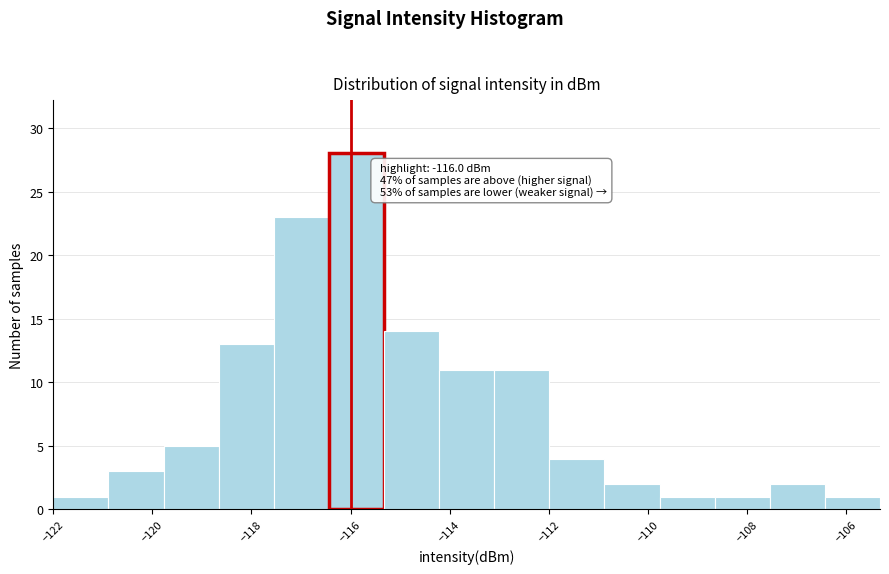

Which range on the x-axis has the tallest bar?

-116.4 to -115.4